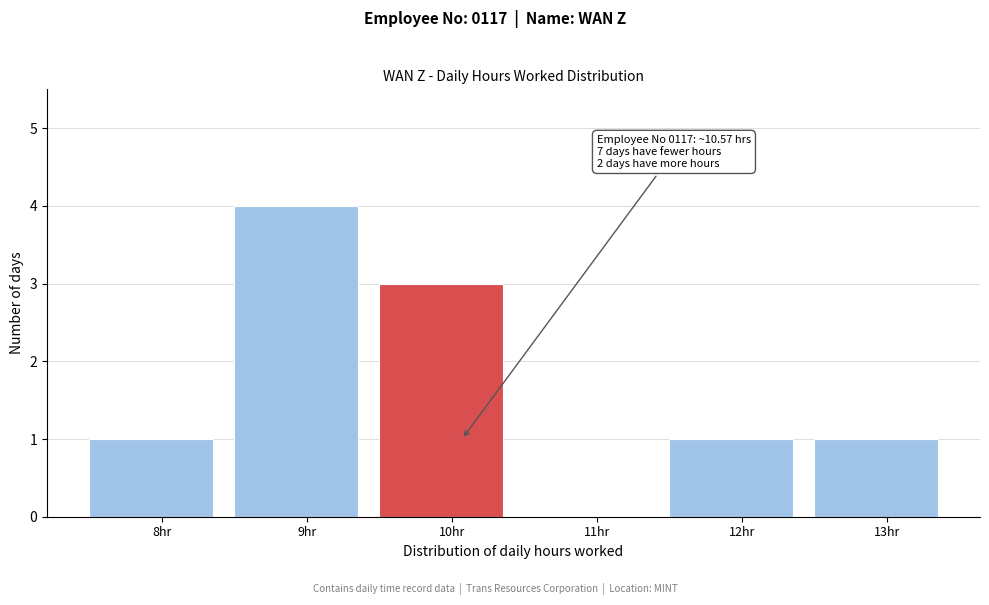

Reading right to left, what are all the values shown in this chart?

13hr=1	12hr=1	11hr=0	10hr=3	9hr=4	8hr=1